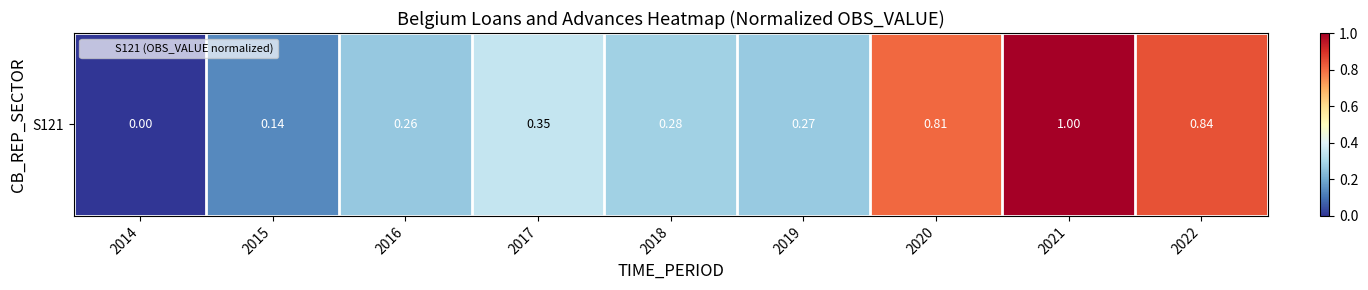

How many series are shown in this chart?

1